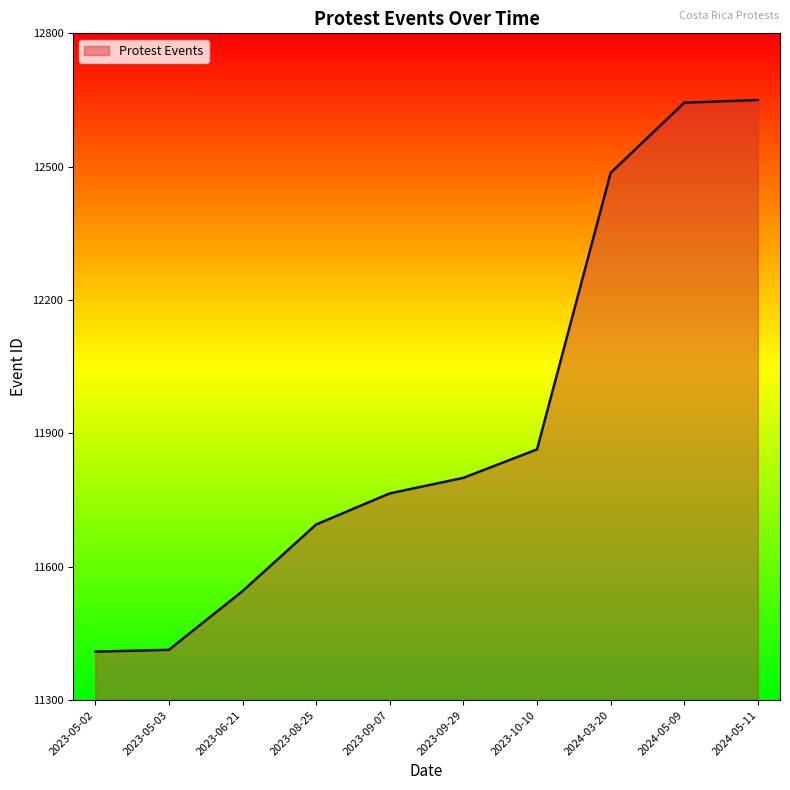

What position from the right is 2024-05-09?

2